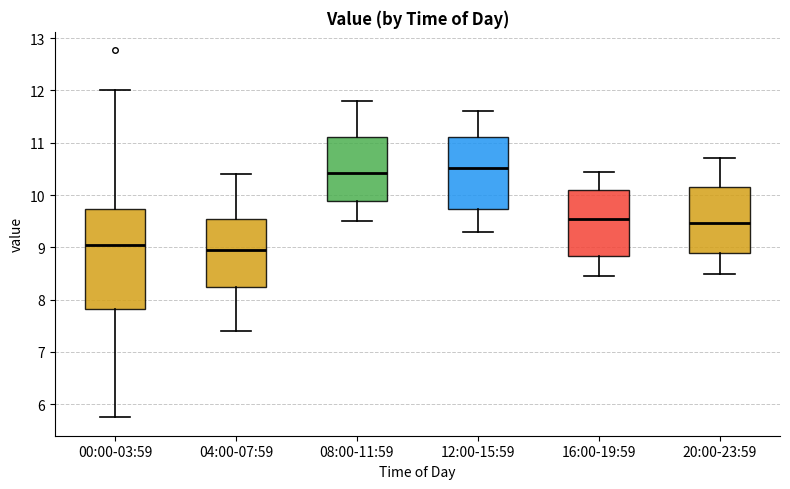

Reading left to right, transcribe this box plot: for each box, give where its median line is, the range the box spans, and where its two whiskers end, as read against the y-axis. The values are not printed on the chart, so give them approximately, as read against the axis.

00:00-03:59: median 9.0, box 7.8 to 9.7, whiskers 5.8 to 12.0
04:00-07:59: median 9.0, box 8.2 to 9.6, whiskers 7.4 to 10.4
08:00-11:59: median 10.4, box 9.9 to 11.1, whiskers 9.5 to 11.8
12:00-15:59: median 10.5, box 9.7 to 11.1, whiskers 9.3 to 11.6
16:00-19:59: median 9.6, box 8.8 to 10.1, whiskers 8.5 to 10.5
20:00-23:59: median 9.5, box 8.9 to 10.2, whiskers 8.5 to 10.7